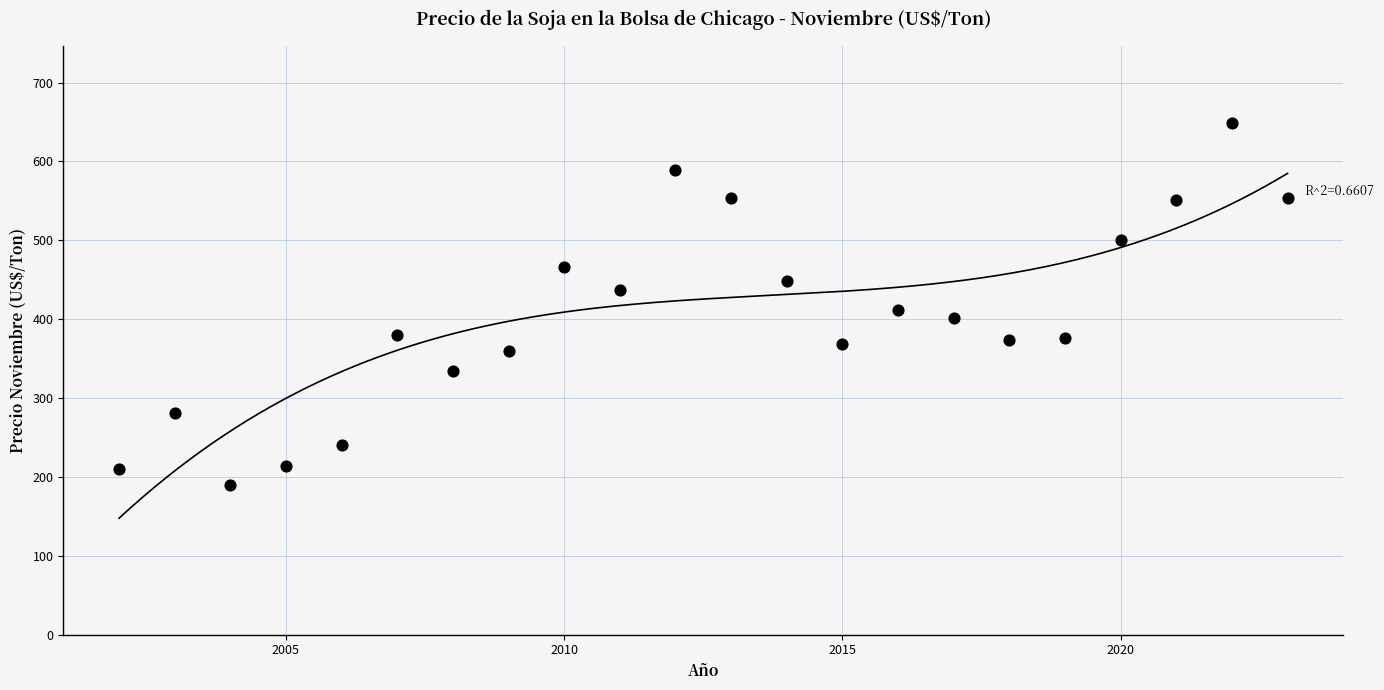

What is the range of Y values (max minus min)?

459.2